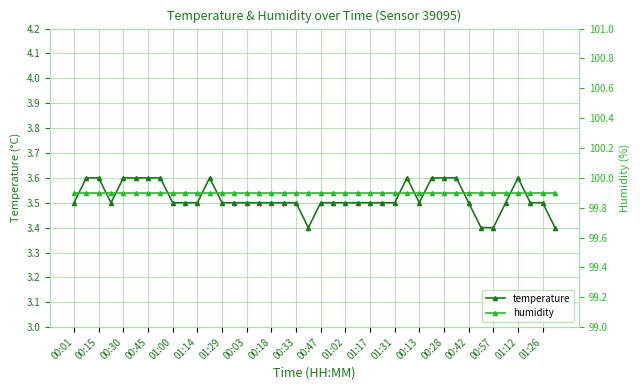

True or false: temperature has more than 1 points higher than both neighbors.

True